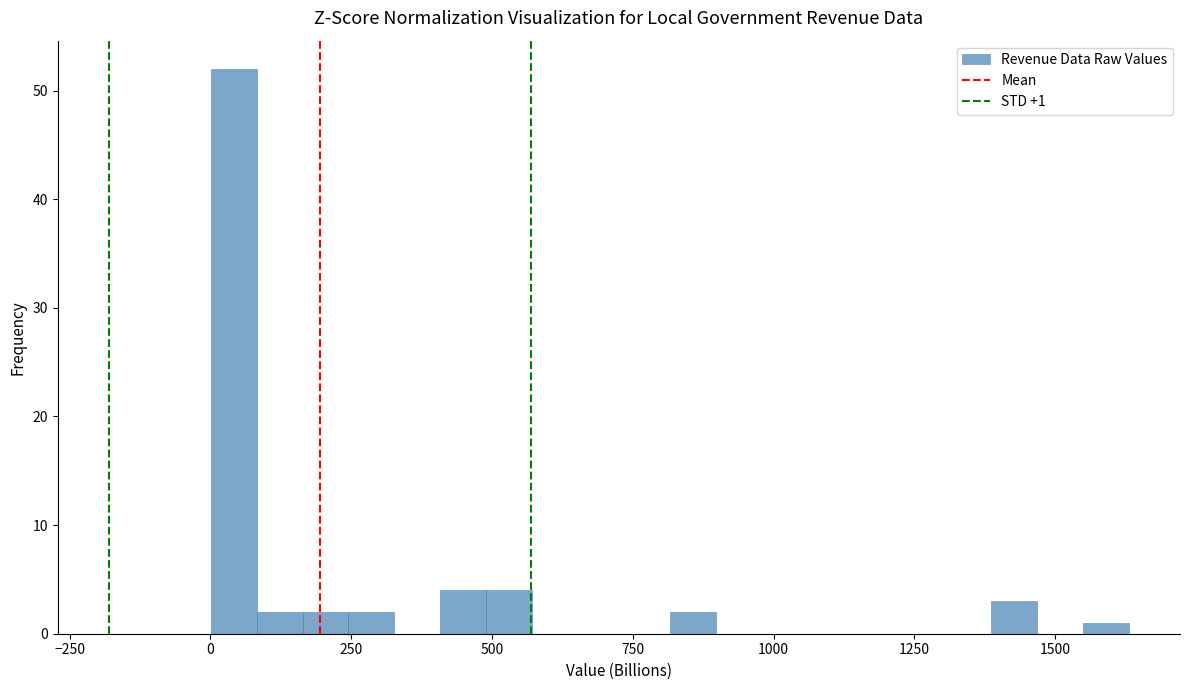

Read against the x-axis, roughly where is the centre of the tallest bar?

50